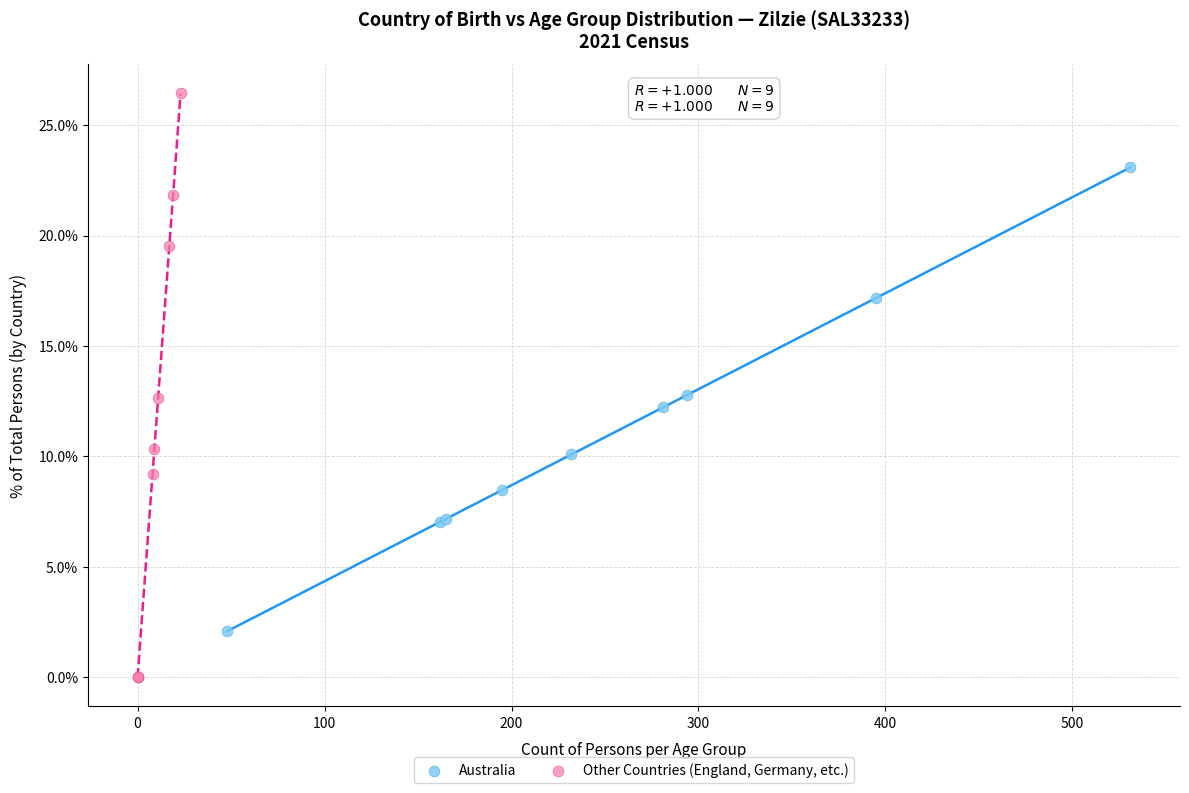

What are all the series names shown in the legend?

Australia, Other Countries (England, Germany, etc.)